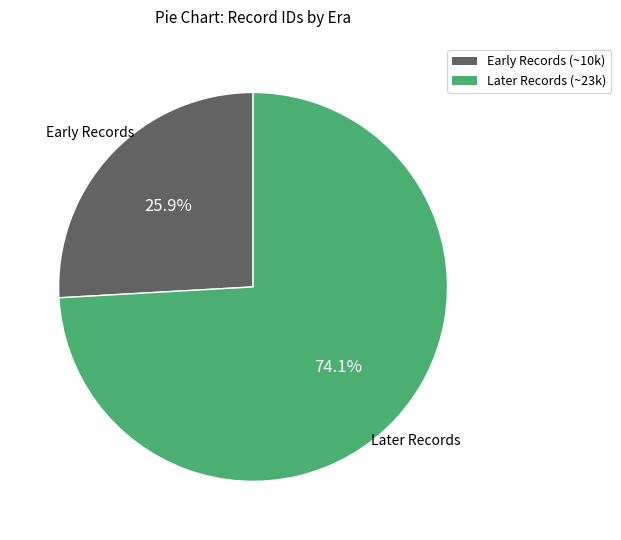

Is there a majority slice in this chart?

Yes